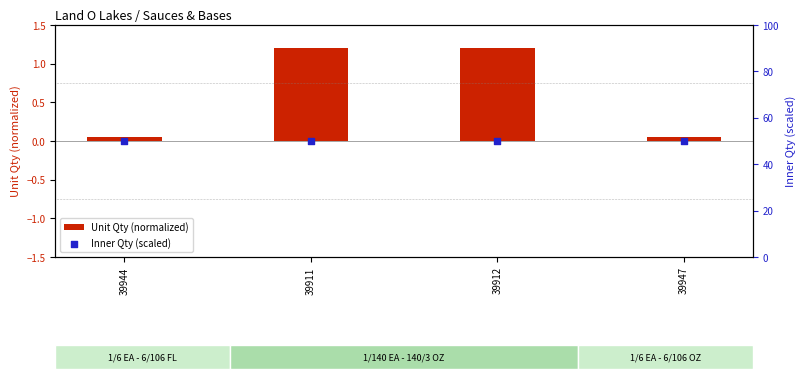

What are all the series names shown in the legend?

Unit Qty (normalized), Inner Qty (scaled)